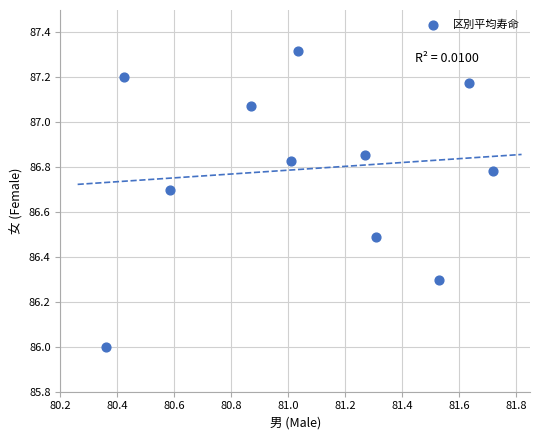

What is the range of Y values (max minus min)?

1.3